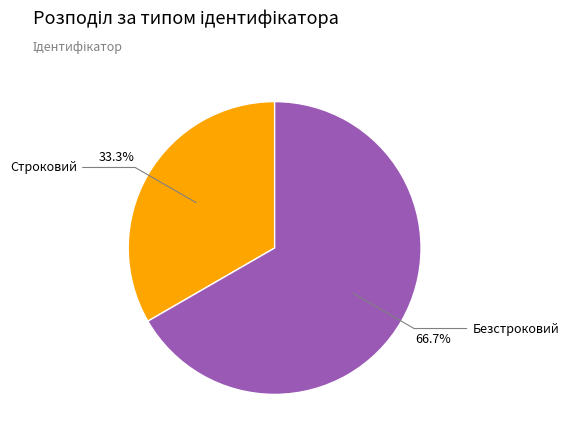

Is there any slice that represents more than half of the pie?

Yes